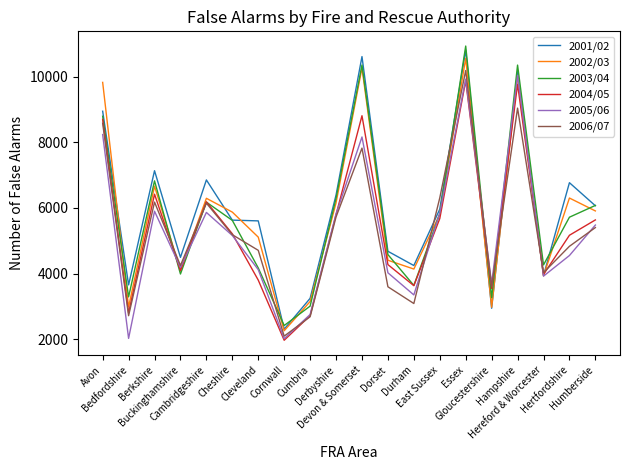

True or false: 2004/05 has a value of 4273 at Dorset.

True